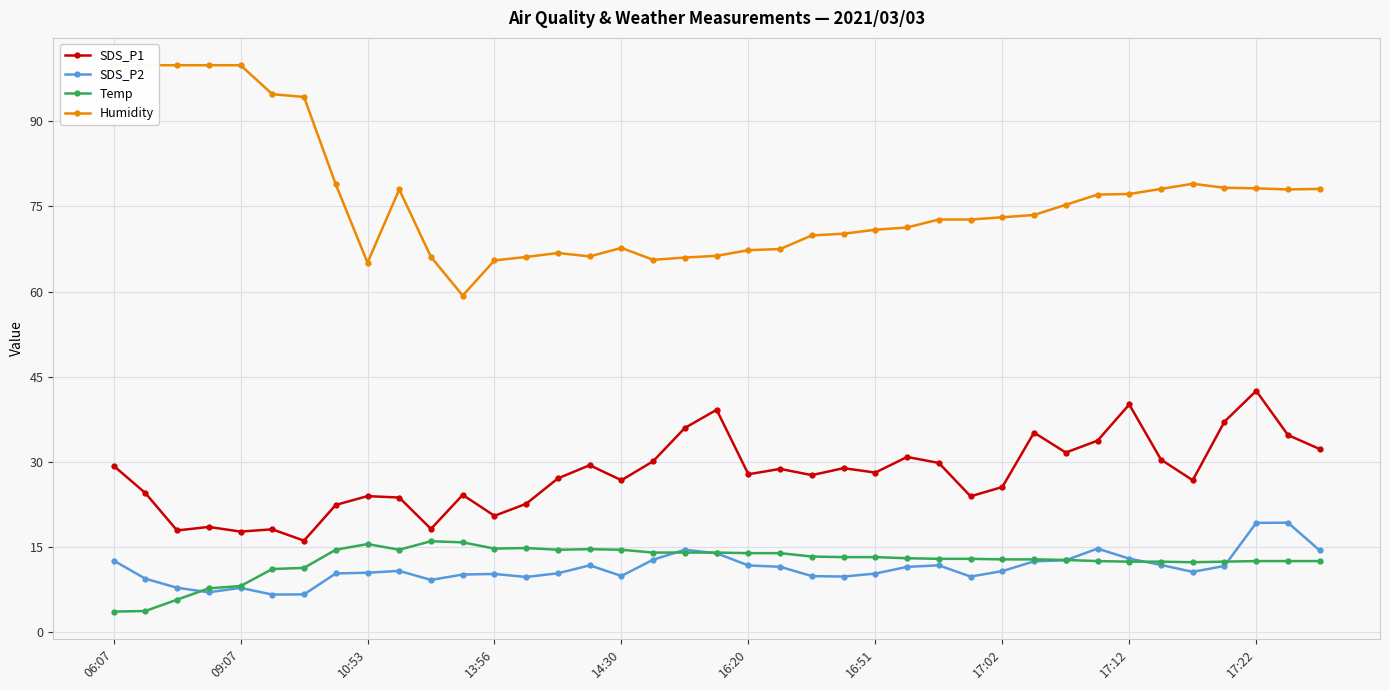

List the series in order of their peak value, lowest first.

Temp, SDS_P2, SDS_P1, Humidity